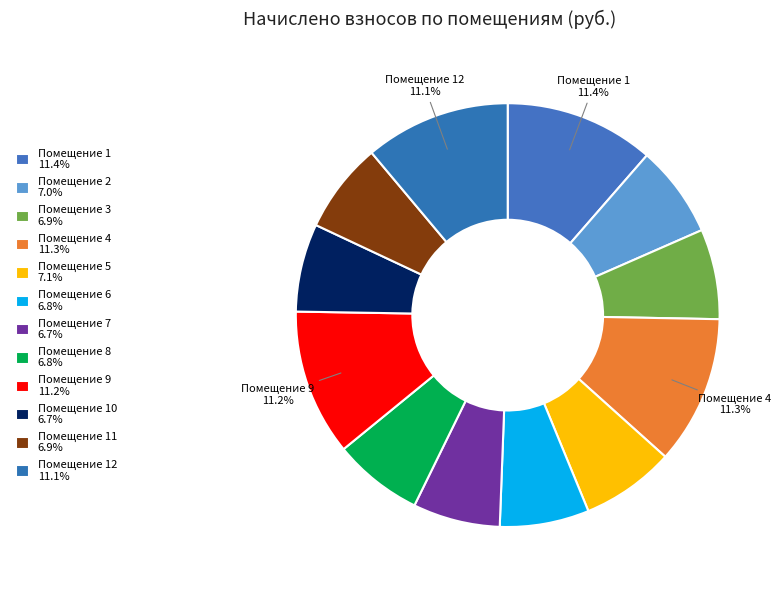

How many segments does this pie chart have?

12